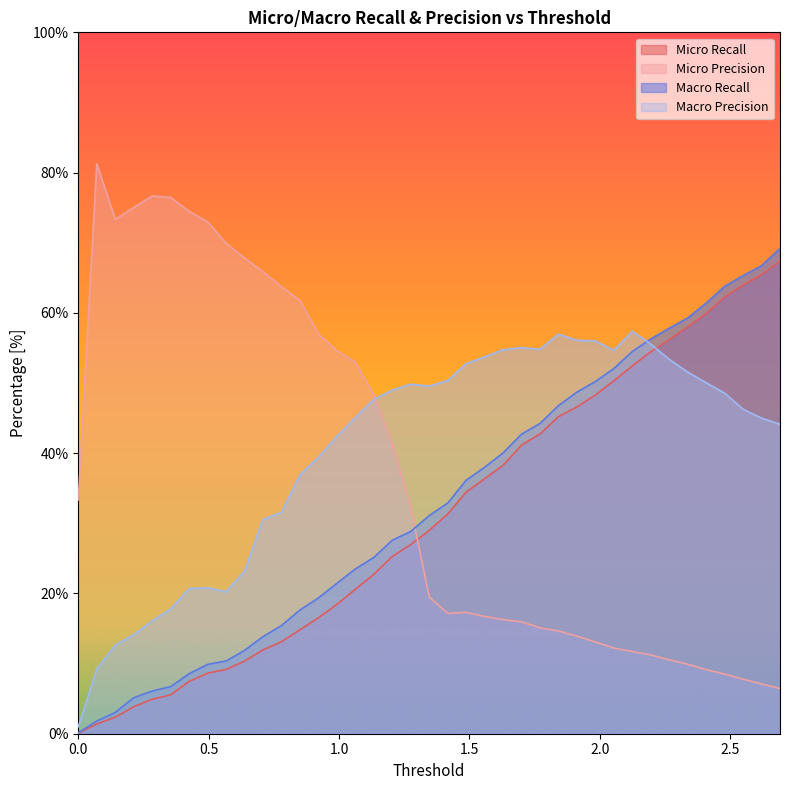

How many intersections are there between Micro Precision and Micro Recall?

1